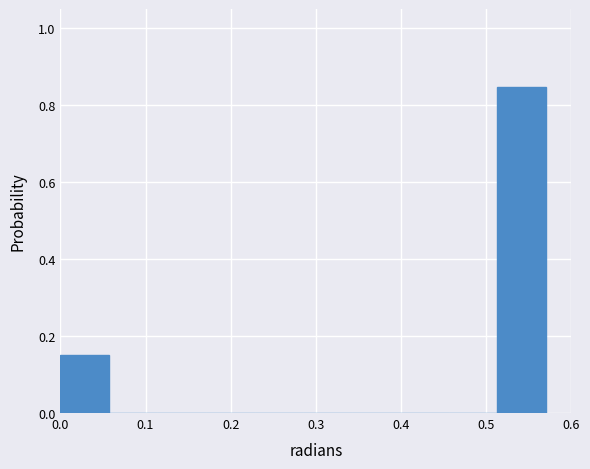

Reading left to right, list every bar in this chart as the range it spans on the x-axis followed by its height. Neither the bar edges nor the heights are printed on the chart, so give them approximately, as read against the axes.

0.000 to 0.057: 0.16
0.057 to 0.114: 0
0.114 to 0.171: 0
0.171 to 0.228: 0
0.228 to 0.285: 0
0.285 to 0.342: 0
0.342 to 0.399: 0
0.399 to 0.456: 0
0.456 to 0.513: 0
0.513 to 0.570: 0.84